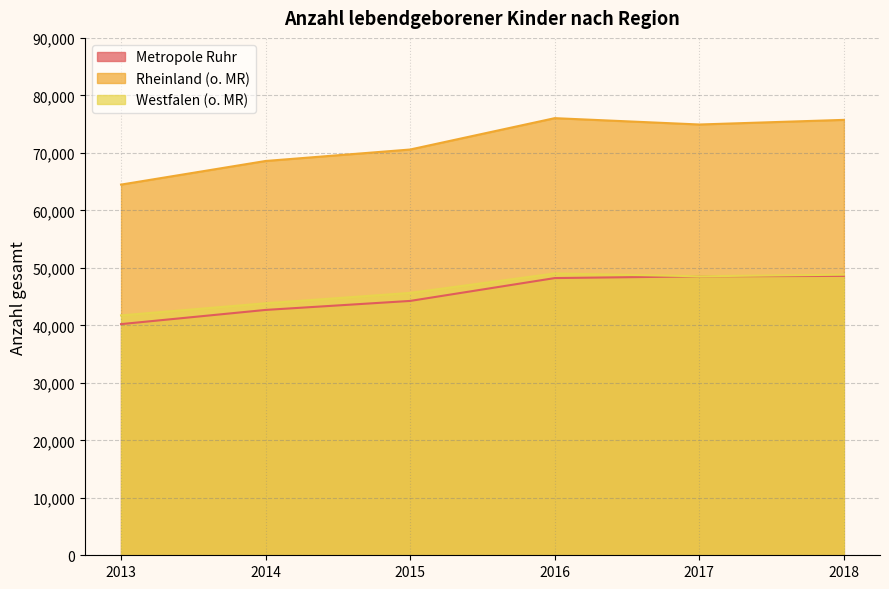

What is the greatest value displayed?

76037